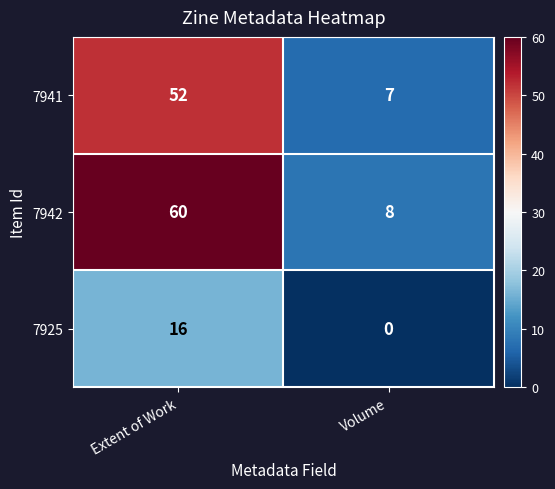

Which series has the largest total across all categories?

7942